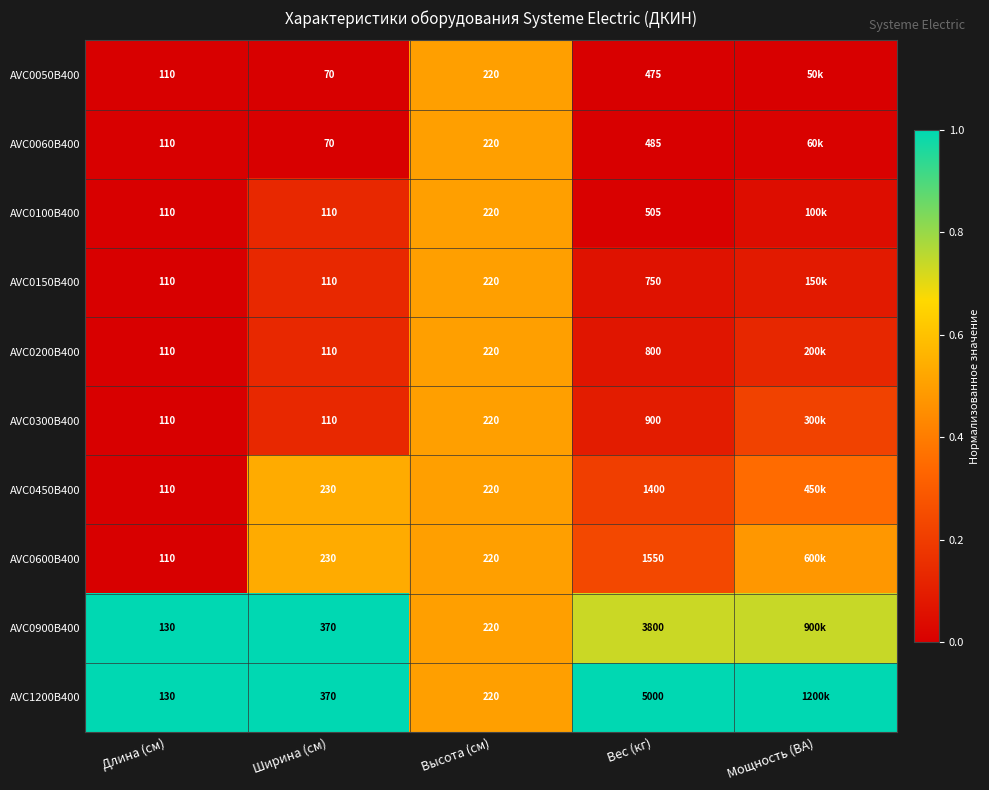

At which category is the sum across all series the highest?

Высота (см)